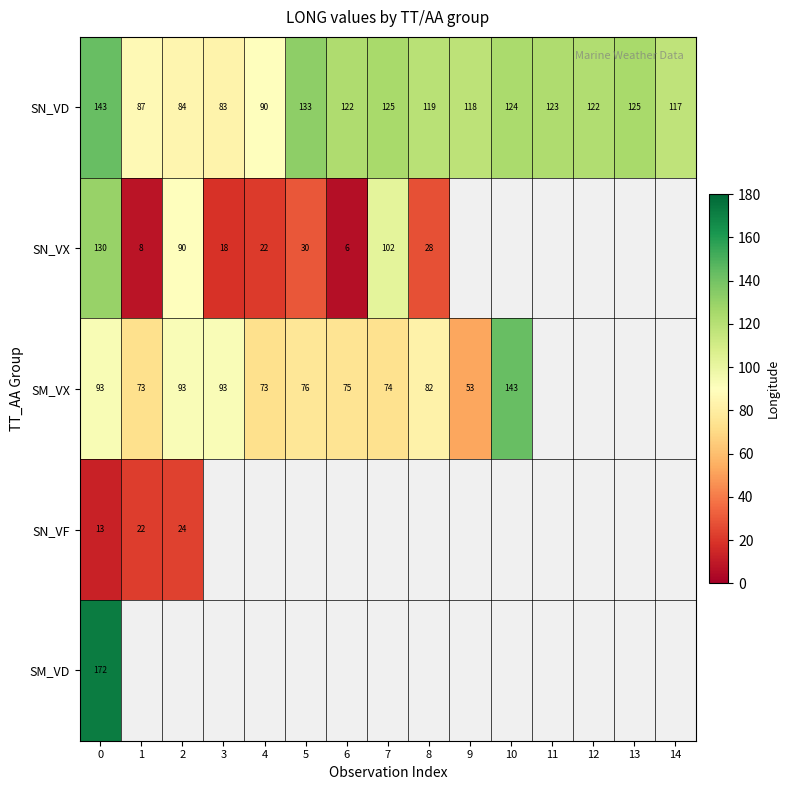

At which category does the chart reach its minimum across all series?

6